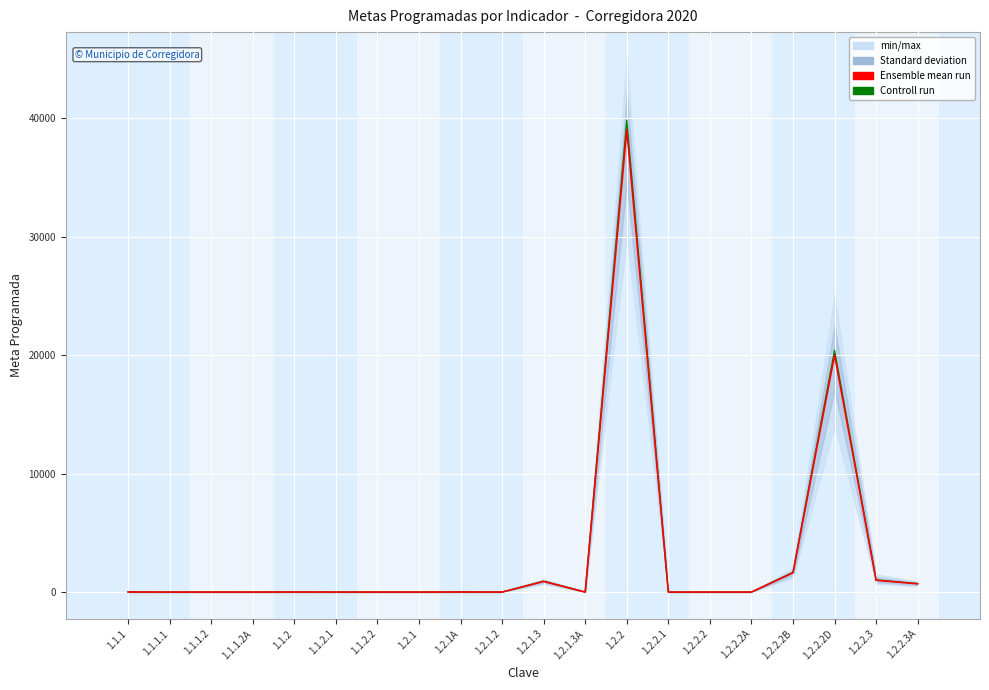

How many distinct data groups are displayed?

2